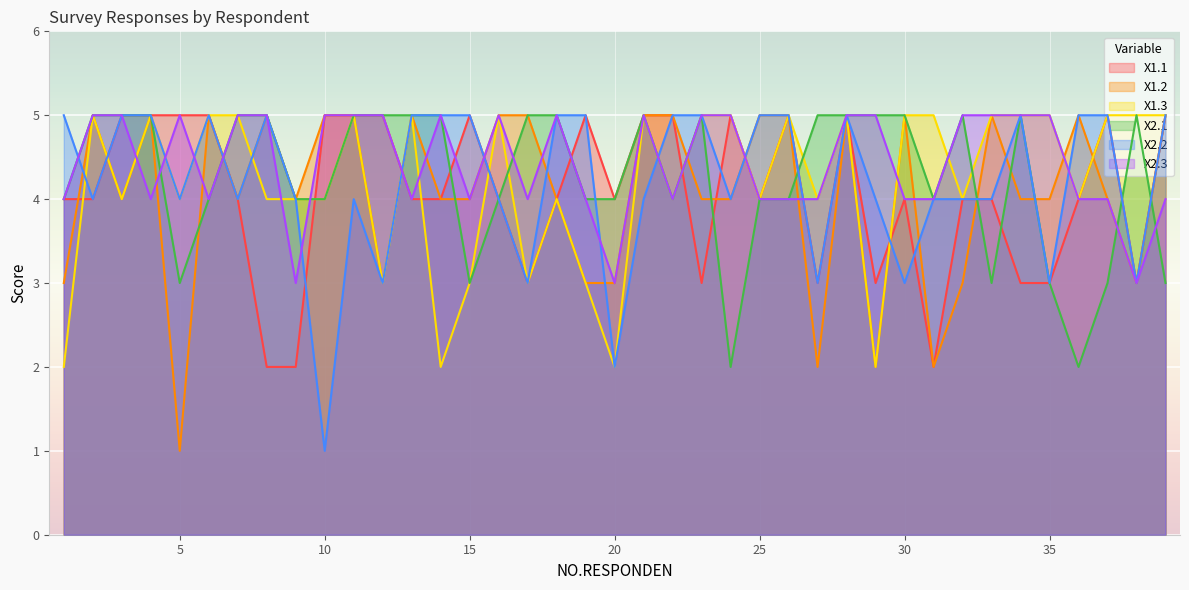

In X1.2, how many points are lower than both neighbors (excluding endpoints)?

9